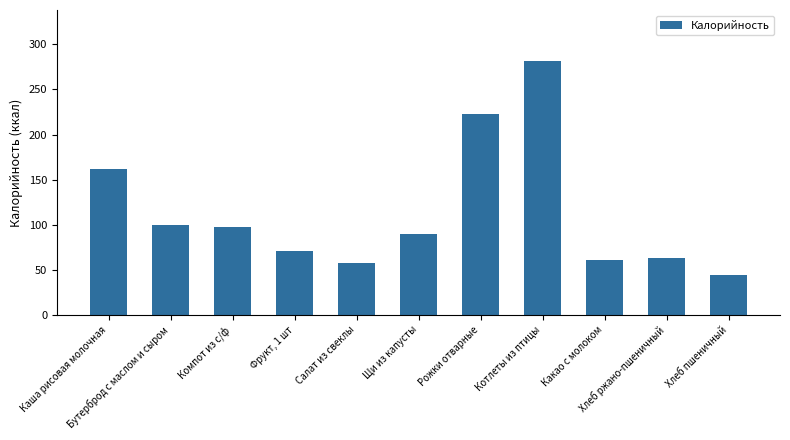

What is the value of the 2nd bar from the left?

99.1